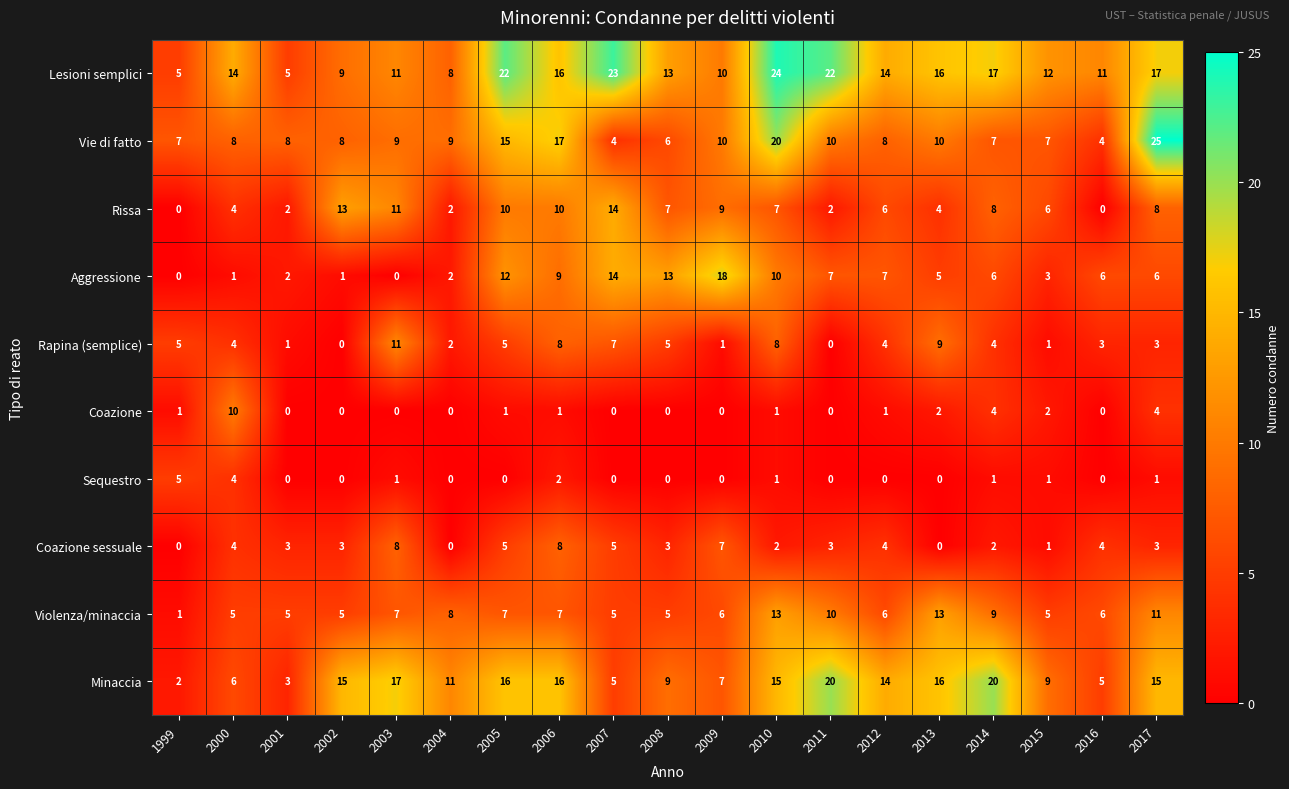

Rank the series by their maximum value, from highest to lowest.

Vie di fatto, Lesioni semplici, Minaccia, Aggressione, Rissa, Violenza/minaccia, Rapina (semplice), Coazione, Coazione sessuale, Sequestro